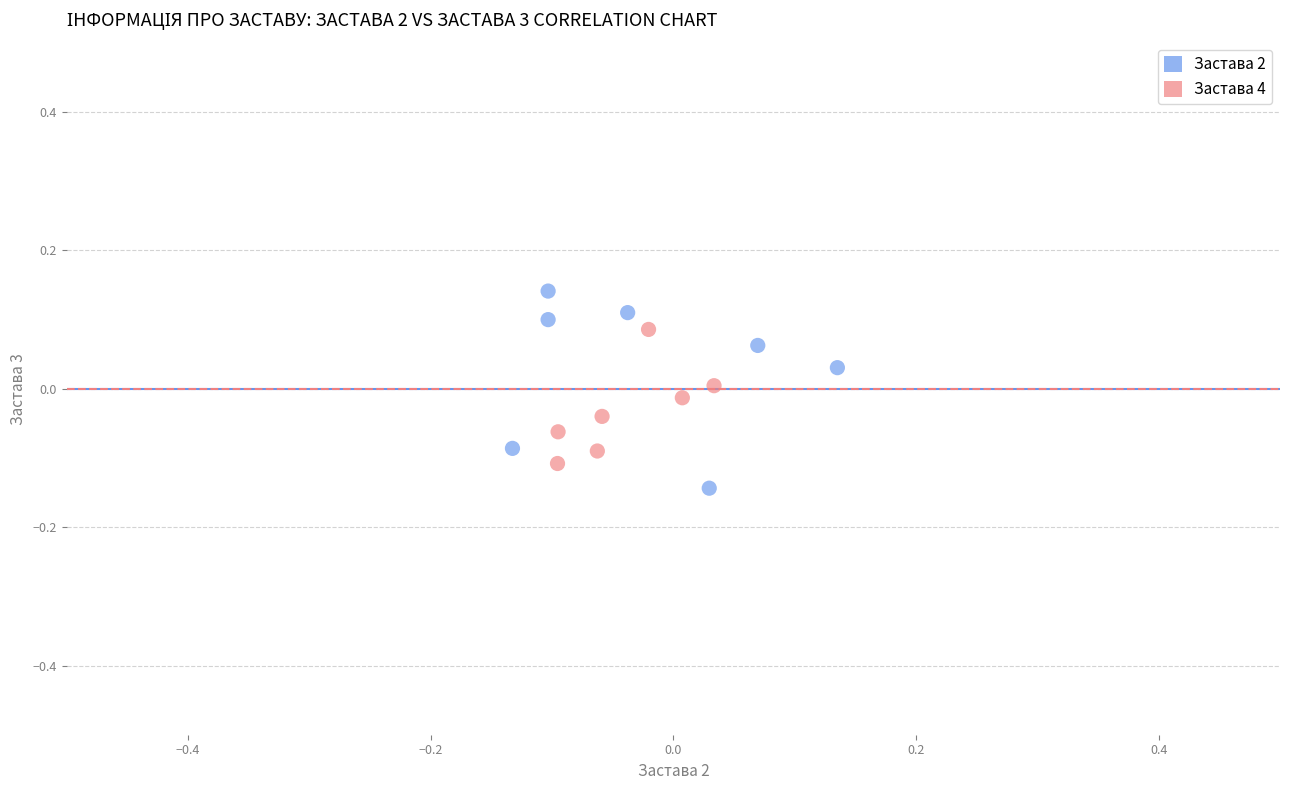

Which series has the widest spread of Y values?

Застава 2